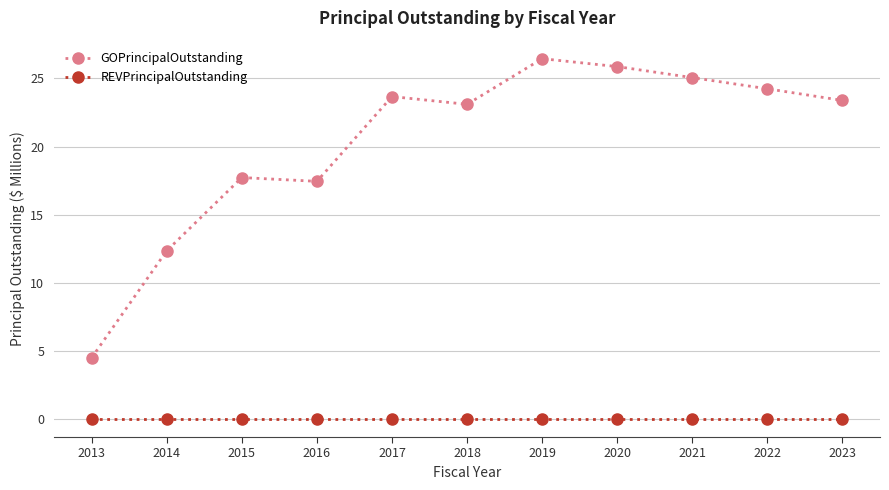

How many series are shown in this chart?

2